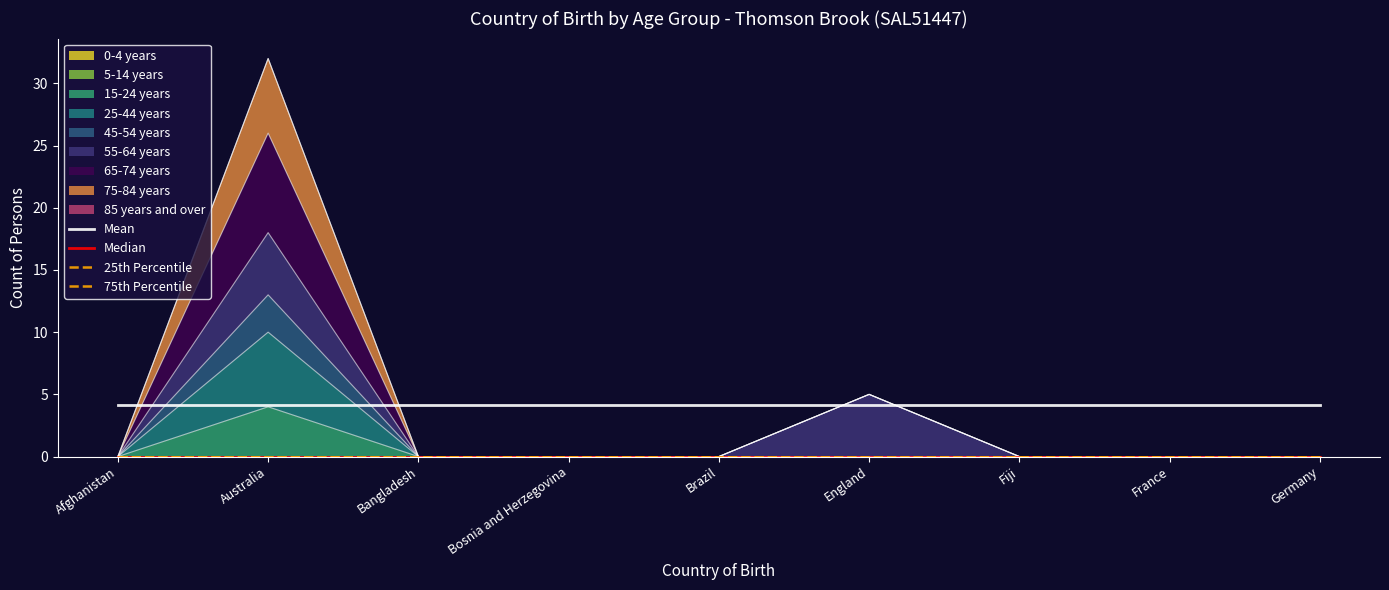

The value of Mean at Bosnia and Herzegovina is 4.1. True or false?

True